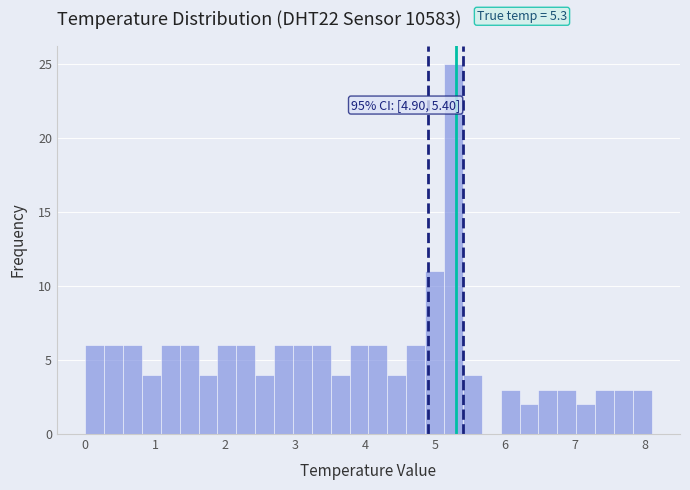

Read against the x-axis, roughly where is the centre of the tallest bar?

5.3